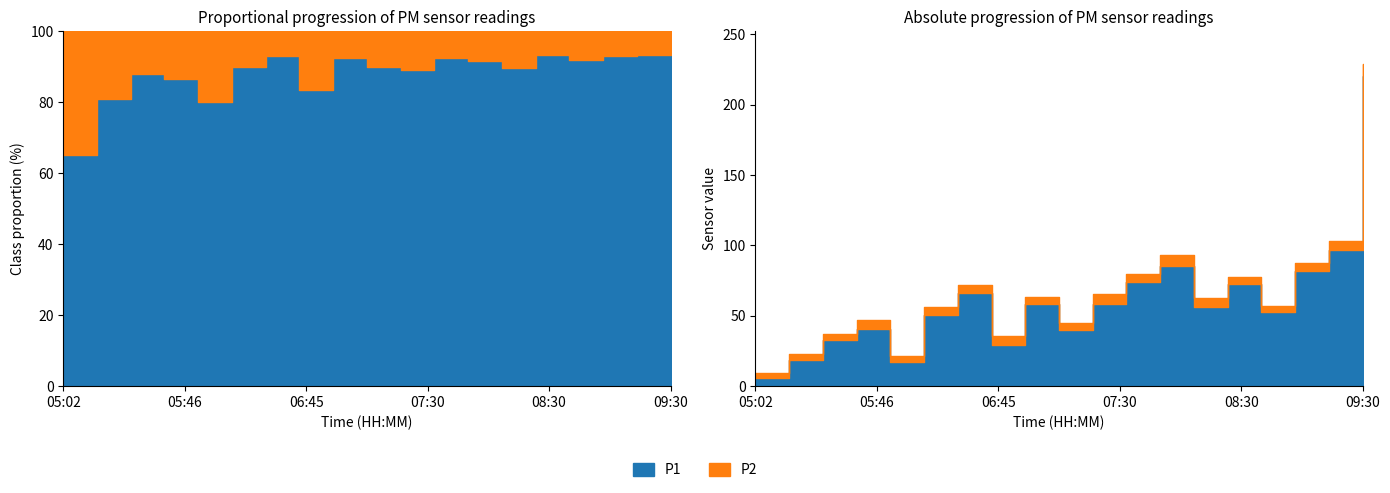

Rank the series by their maximum value, from highest to lowest.

P1, P2